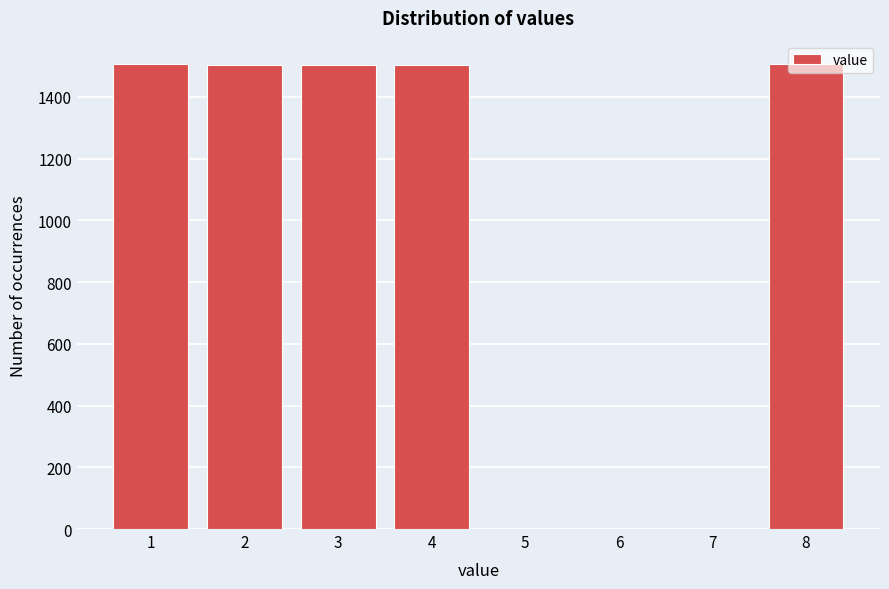

What is the height of the bar covering 1.5 to 2.5 on the x-axis? The values are not printed on the chart, so give them approximately, as read against the axis.

1500